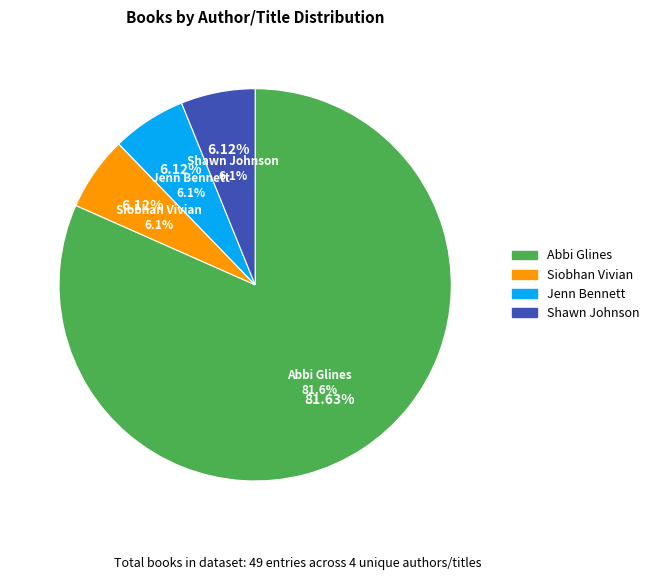

Is Starry Eyes the majority of the pie?

No